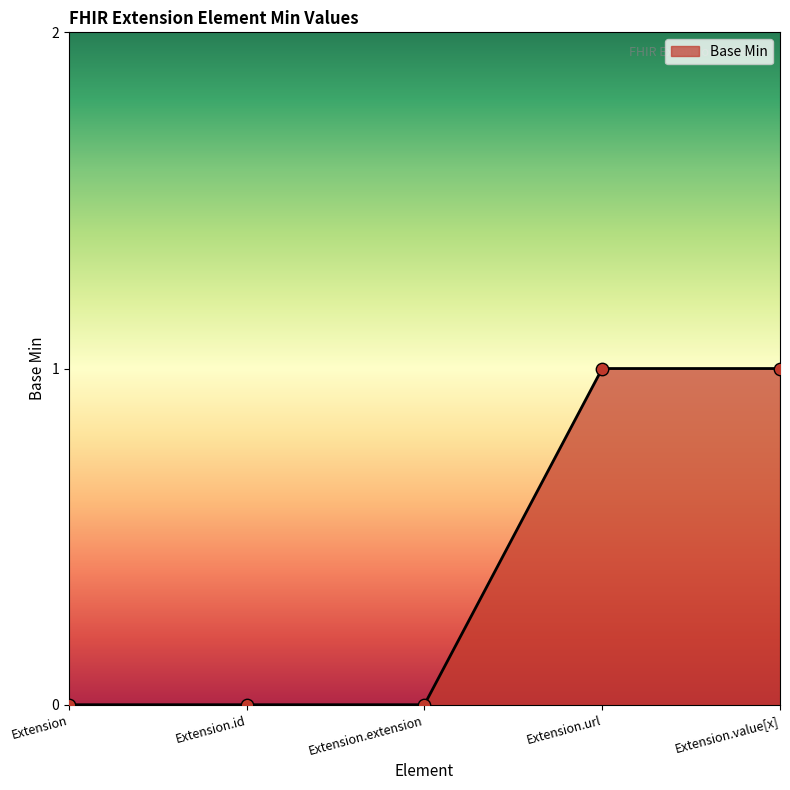

Between Extension.extension and Extension.url, which is larger?

Extension.url